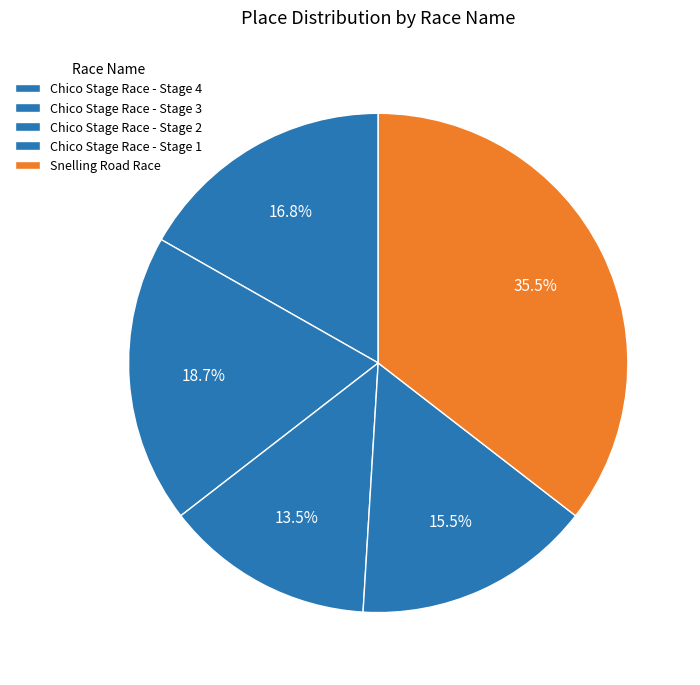

Count the number of slices in the pie.

5